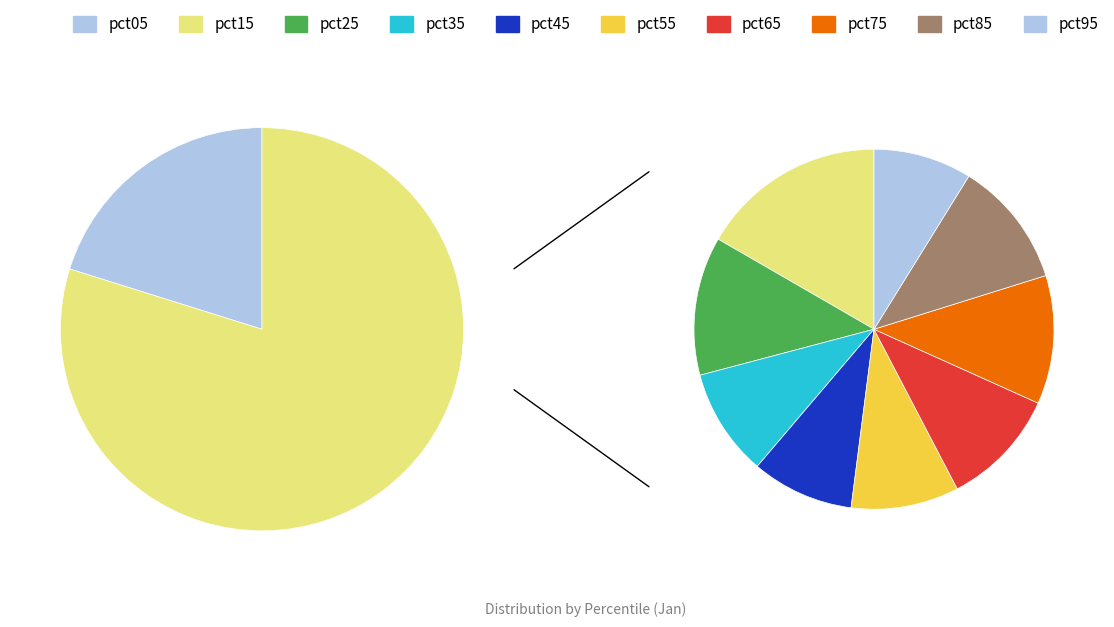

To the nearest percent, what portion does pct65 represent?

8%